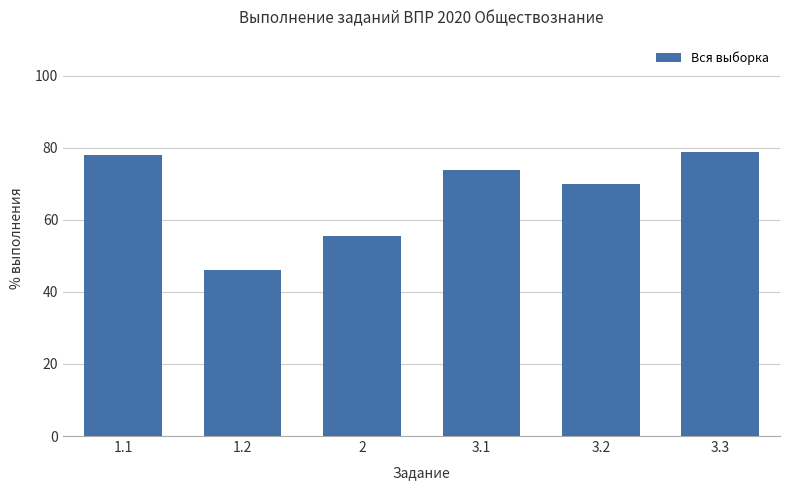

True or false: the data shows 46.0 at 1.2.

True